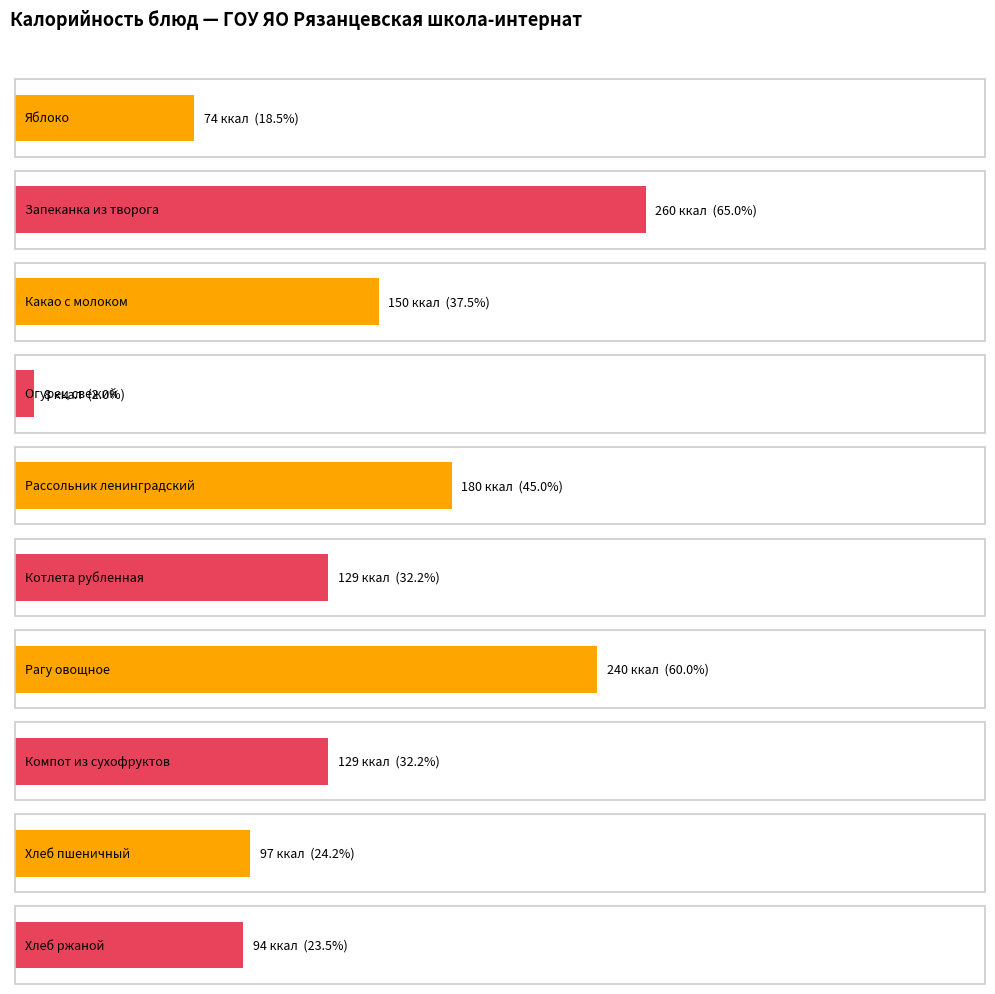

List the labels in order of value, smallest first.

Огурец свежий, Яблоко, Хлеб ржаной, Хлеб пшеничный, Котлета рубленная, Компот из сухофруктов, Какао с молоком, Рассольник ленинградский, Рагу овощное, Запеканка из творога